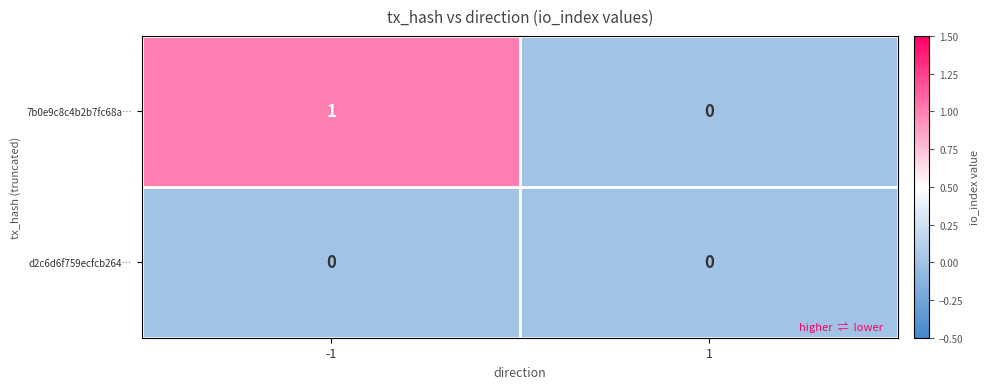

Which series has the widest spread of values?

7b0e9c8c4b2b7fc68a…